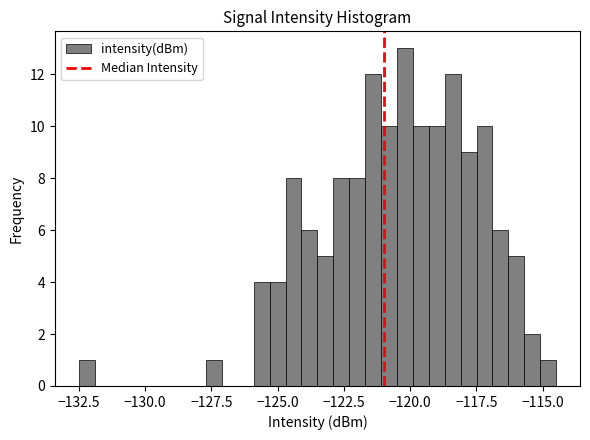

Around what value on the x-axis is the tallest bar? Give the approximate position of its centre, as read against the axis.

-120.0